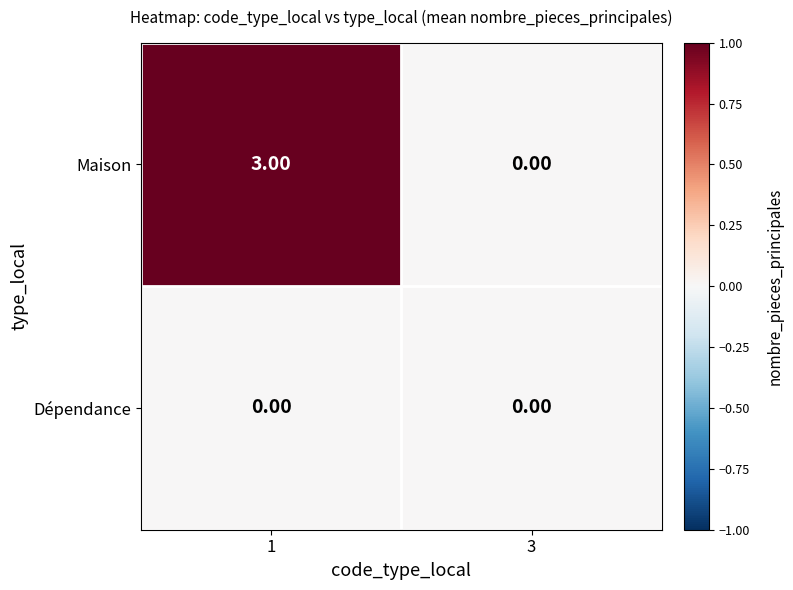

Which series has the largest total across all categories?

Maison